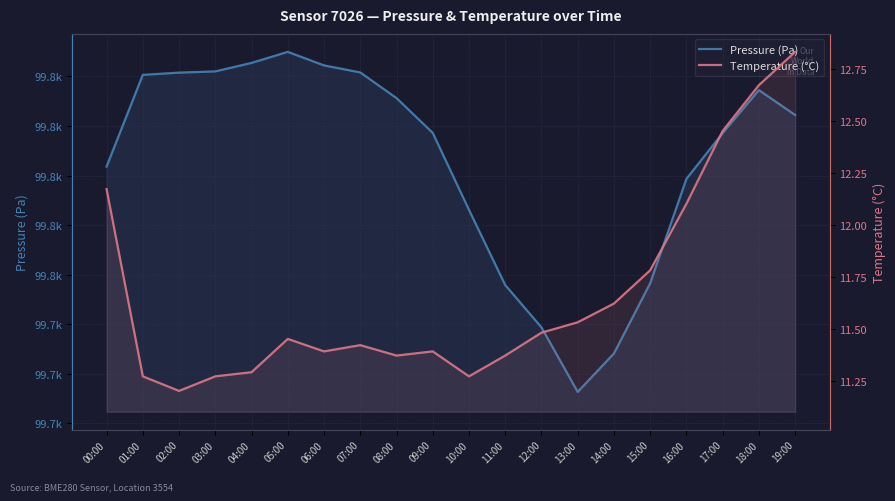

What is the label of the 9th point from the left?

08:00